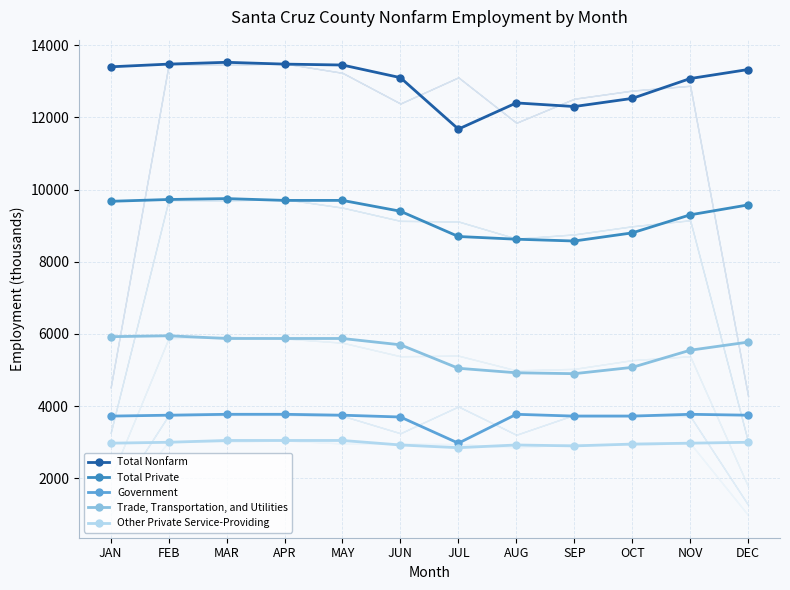

True or false: Other Private Service-Providing and Government cross at least once.

False